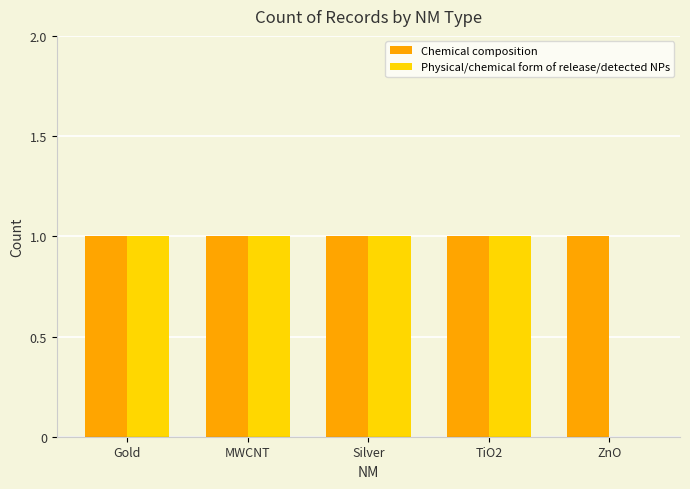

What is the average value of the Physical/chemical form of release/detected NPs series?

1